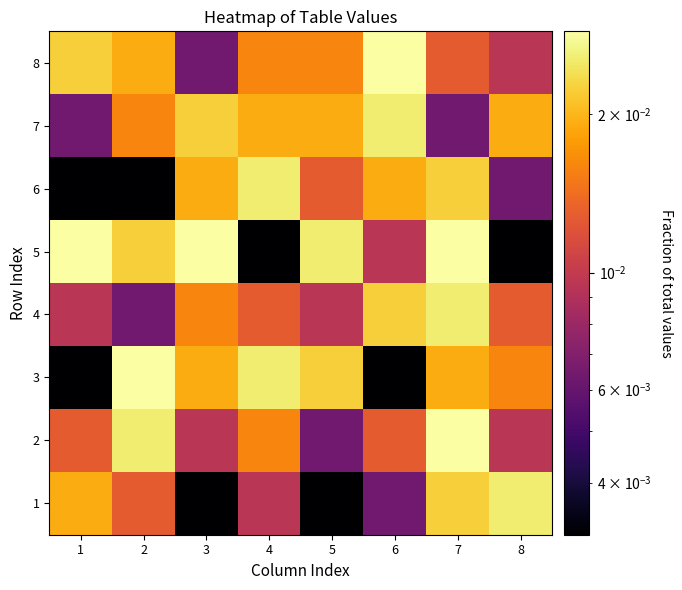

At how many categories does at least one series exceed 0?

8